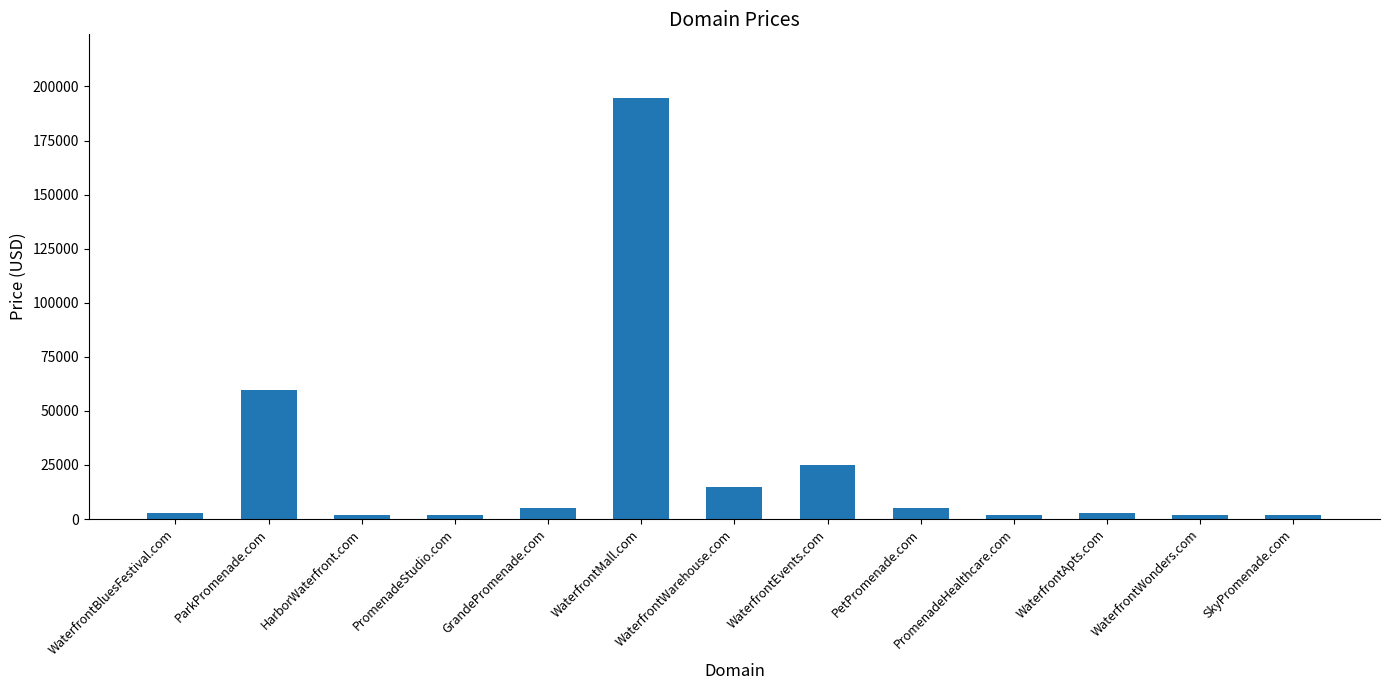

What is the label of the 5th bar from the left?

GrandePromenade.com